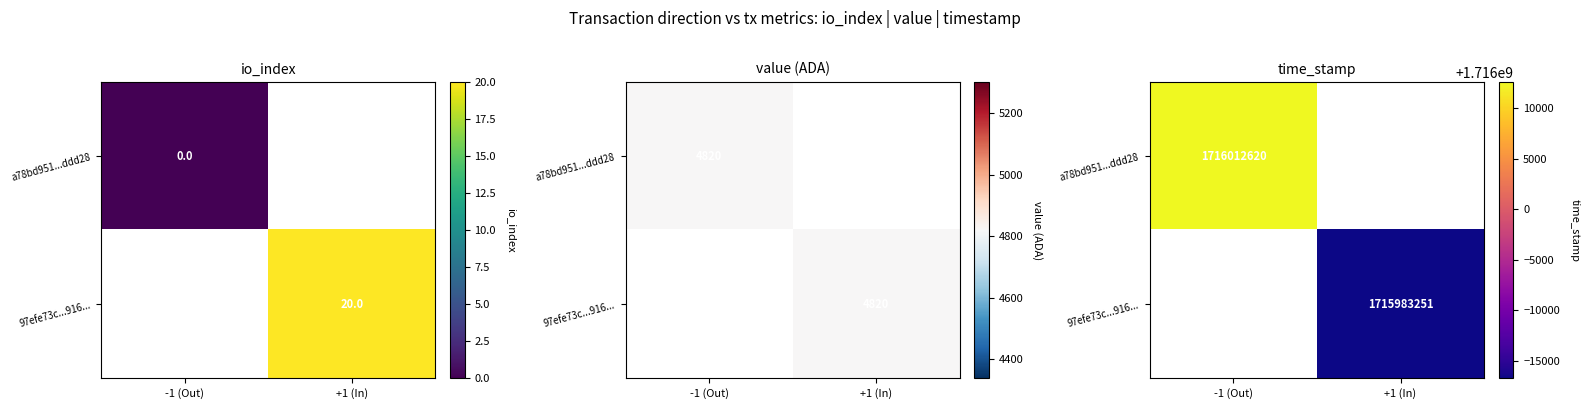

How many data points does each series have?

2